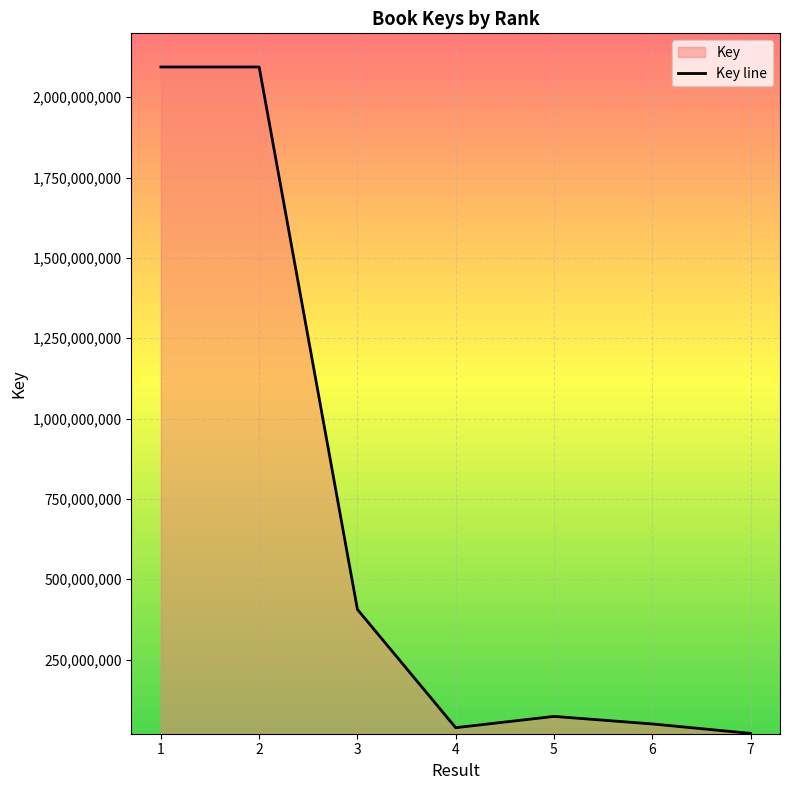

What is the difference between the maximum and minimum values?

2073692066